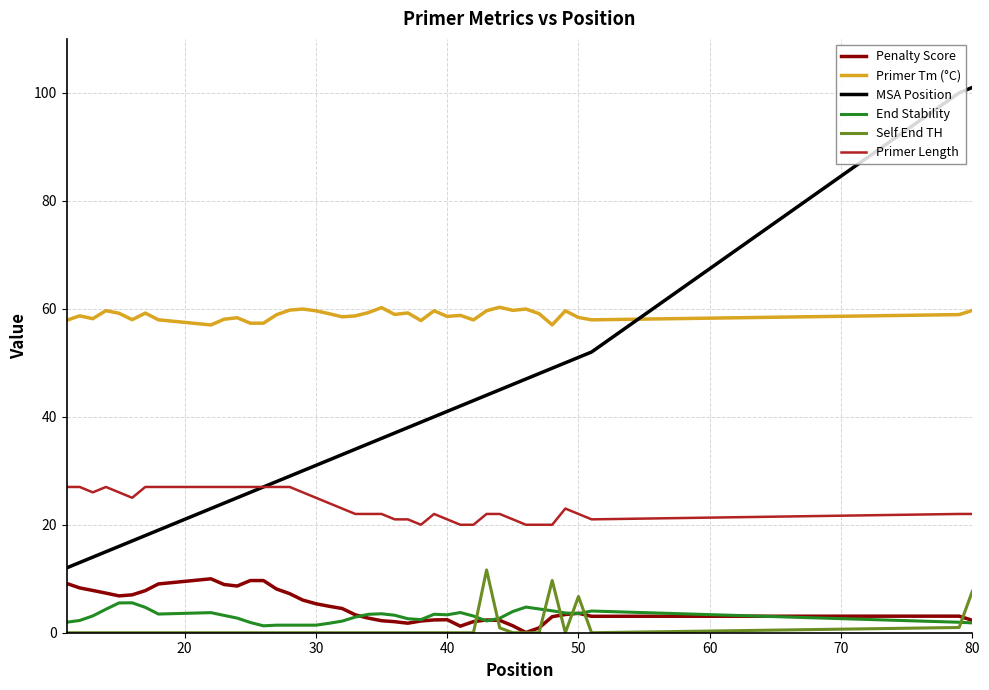

What is the maximum value for Primer Tm (°C)?

60.3